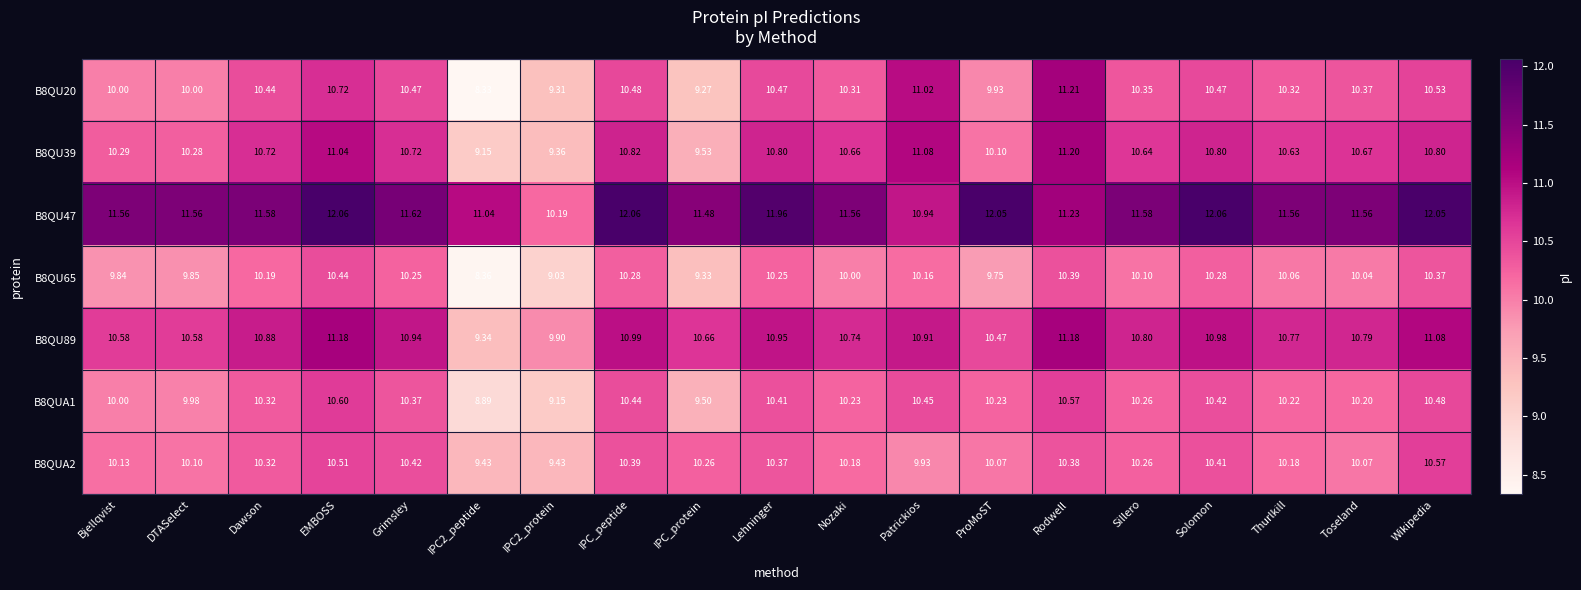

Is the value of B8QU89 at Bjellqvist greater than the value of B8QU39 at Dawson?

No